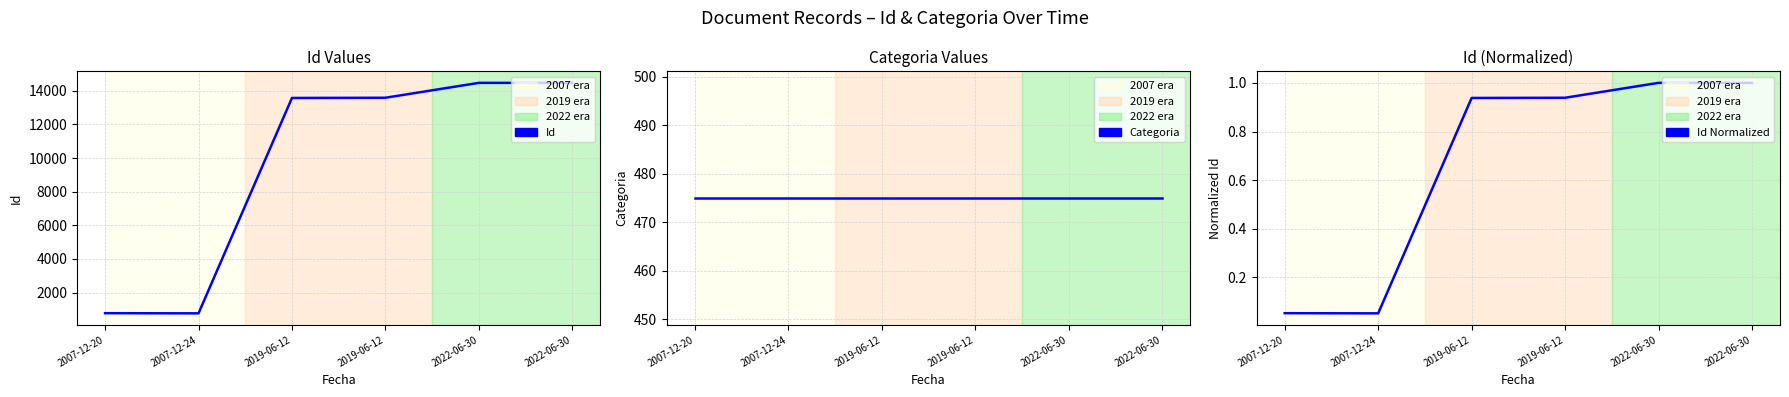

True or false: Id Normalized and Categoria cross at least once.

False